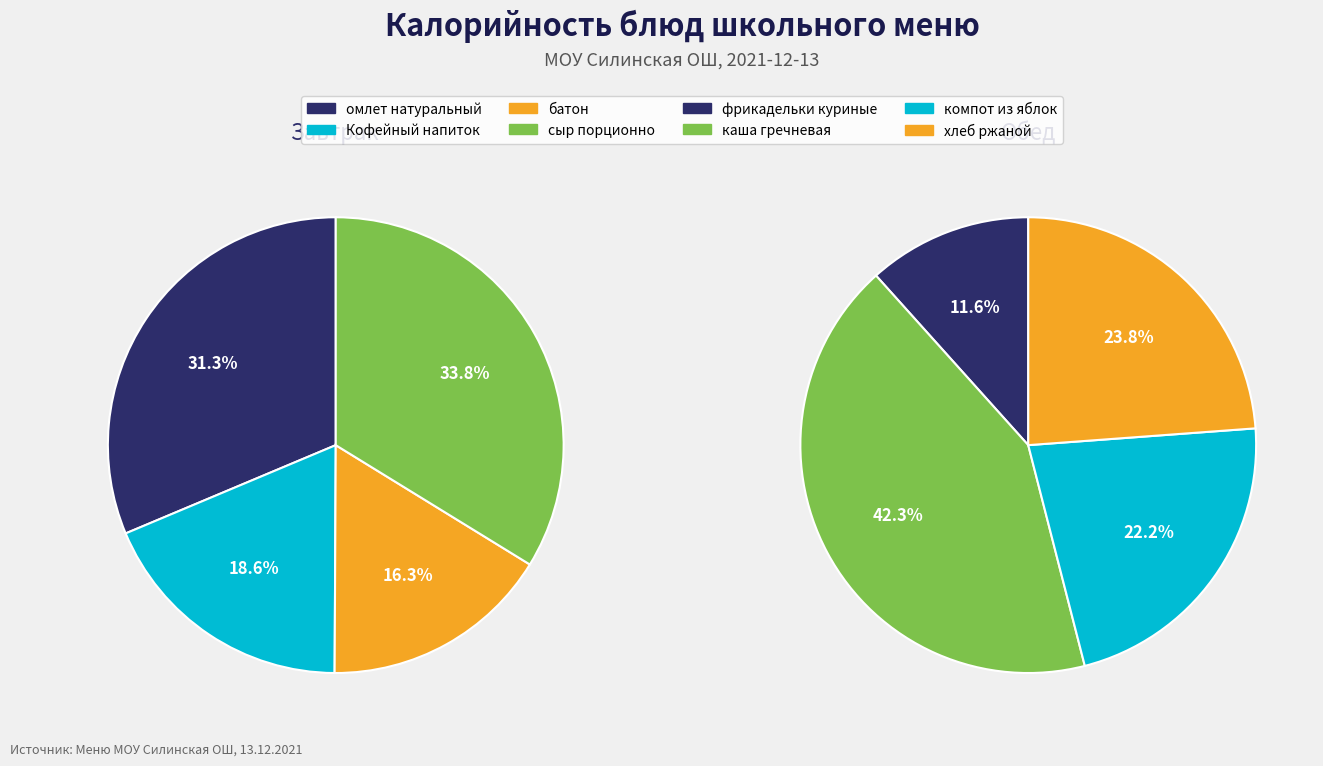

How much of the chart is everything except сыр порционно?

66.2%